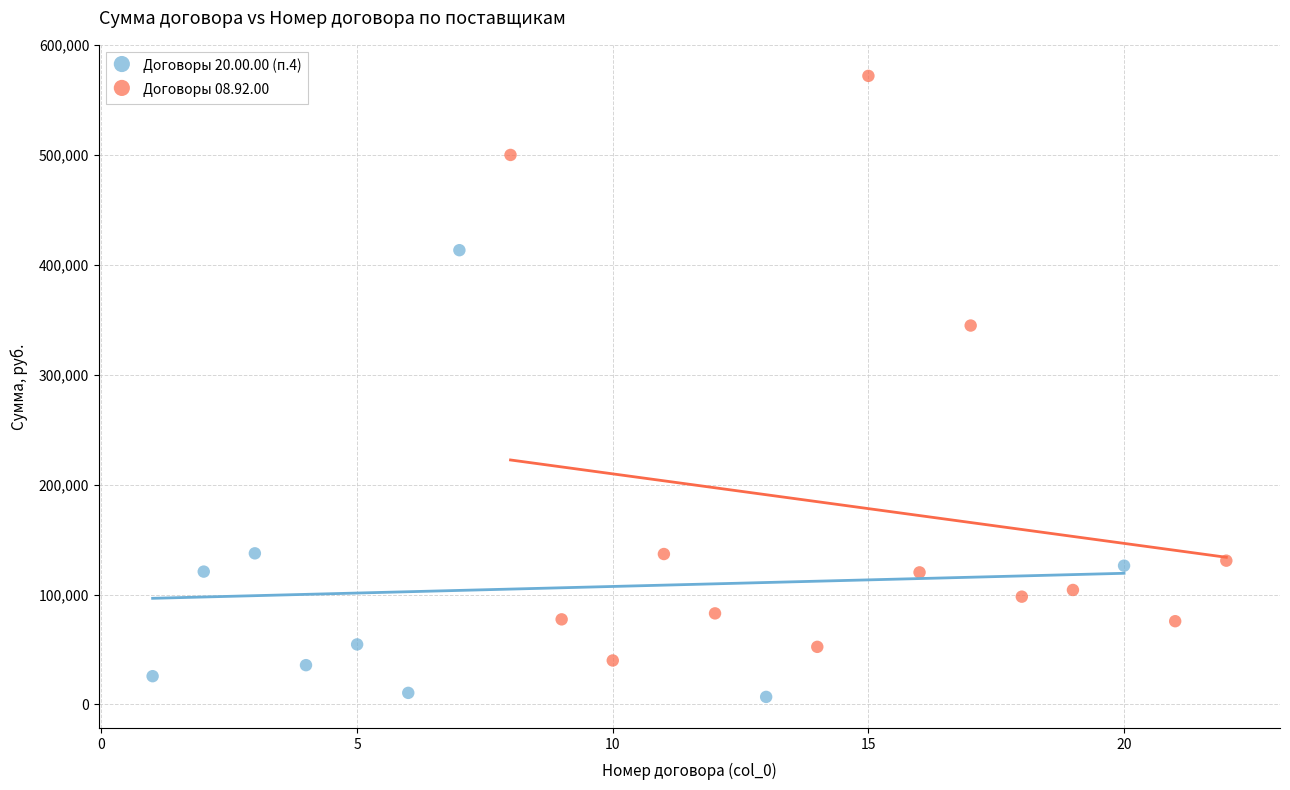

Which series contains the highest Y value?

Договоры 08.92.00